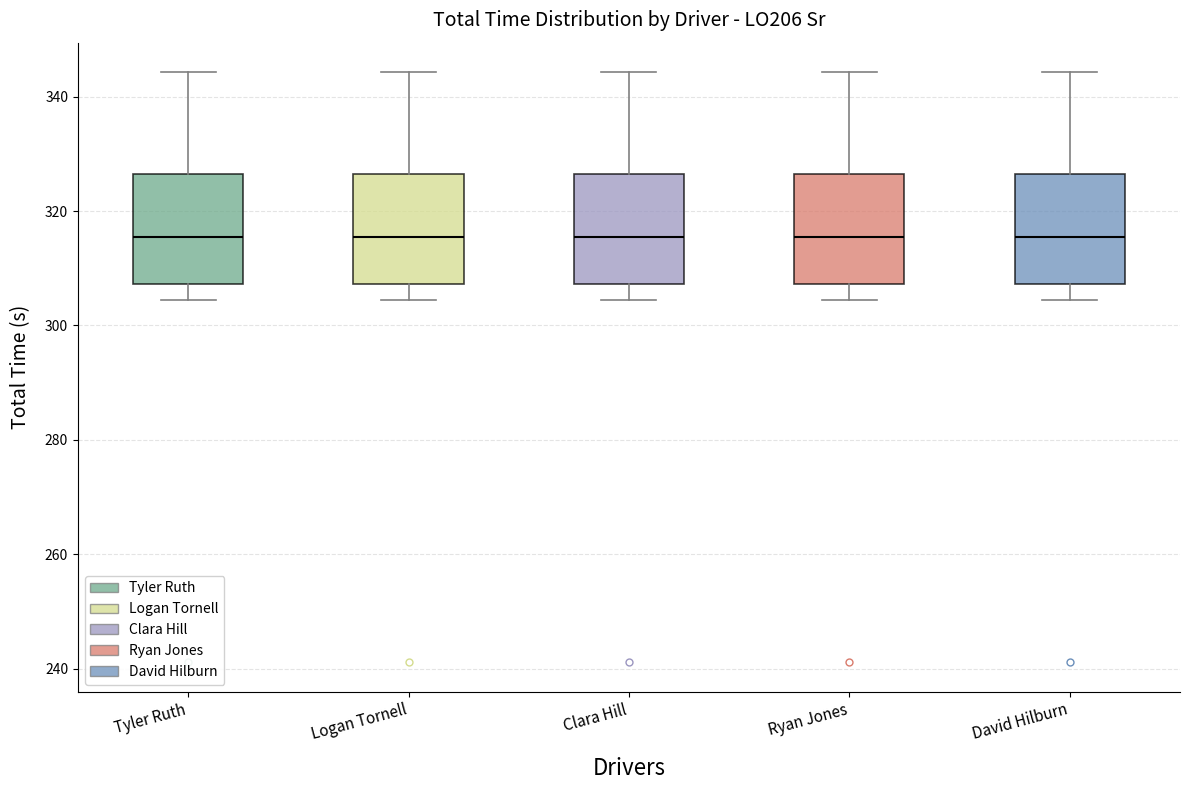

Reading left to right, read every box against the y-axis: the position of its median line, the range the box covers, and the ends of its whiskers. The values are not printed on the chart, so give them approximately, as read against the axis.

Tyler Ruth: median 316, box 308 to 326, whiskers 304 to 344
Logan Tornell: median 316, box 308 to 326, whiskers 304 to 344
Clara Hill: median 316, box 308 to 326, whiskers 304 to 344
Ryan Jones: median 316, box 308 to 326, whiskers 304 to 344
David Hilburn: median 316, box 308 to 326, whiskers 304 to 344